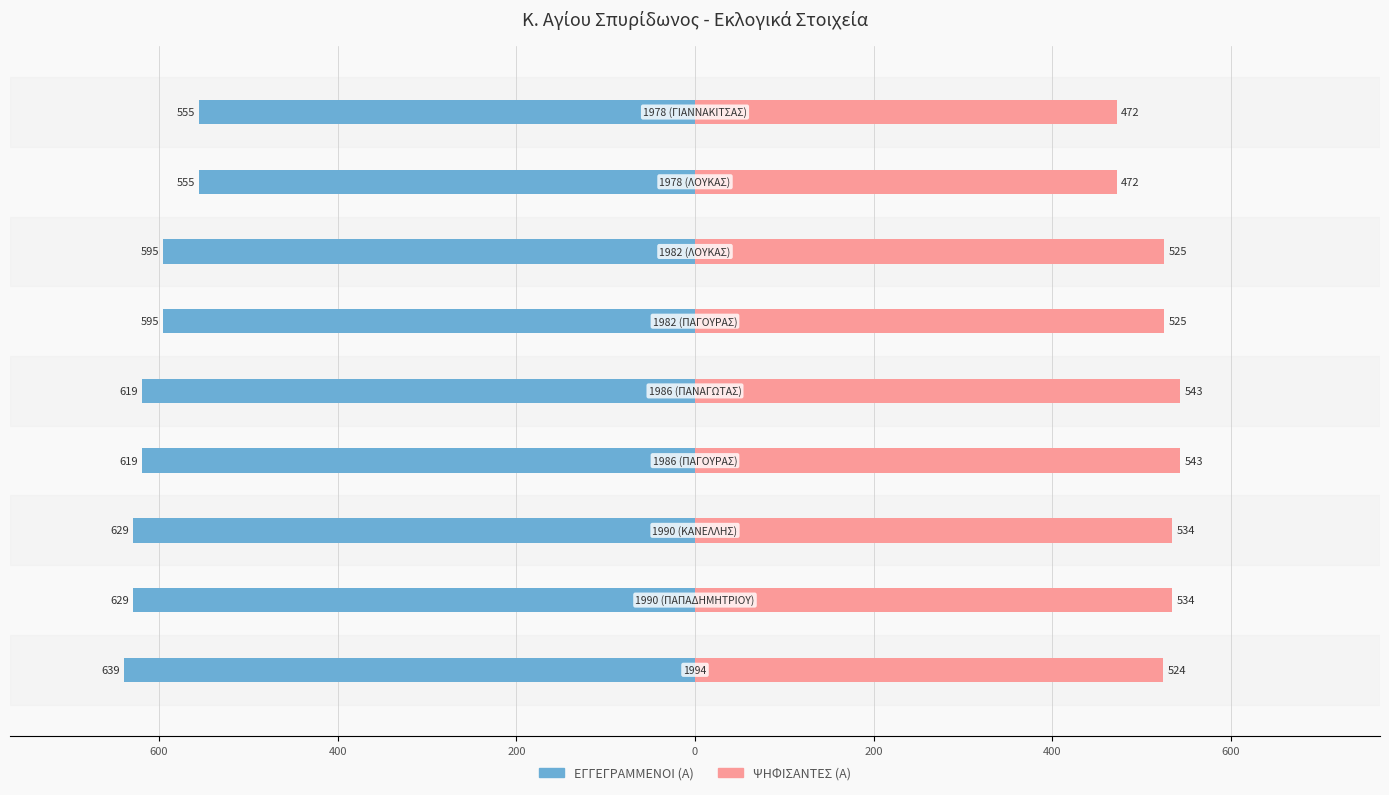

How many bars are there in total?

18